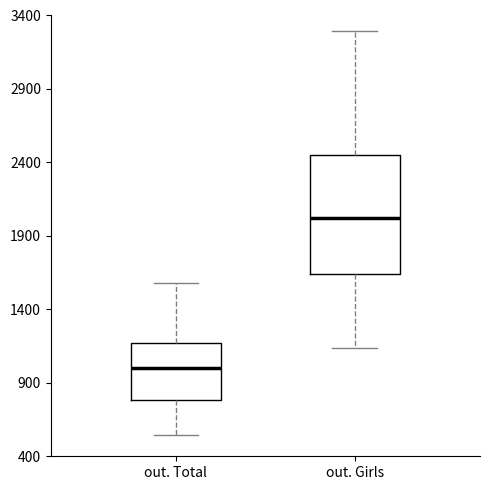

Where does the upper whisker of the box for out. Total end on the y-axis? The values are not printed on the chart, so give them approximately, as read against the axis.

1600